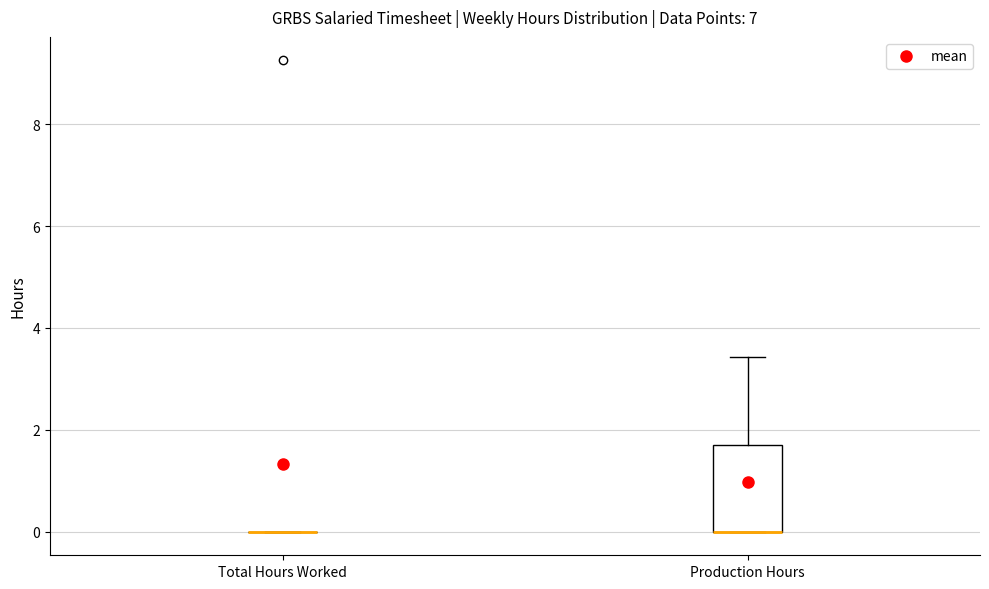

Reading left to right, transcribe this box plot: for each box, give where its median line is, the range the box spans, and where its two whiskers end, as read against the y-axis. The values are not printed on the chart, so give them approximately, as read against the axis.

Total Hours Worked: box collapsed to a line at 0.0, whiskers 0.0 to 0.0
Production Hours: median 0.0 (drawn on the box's lower edge), box 0.0 to 1.8, whiskers 0.0 to 3.4